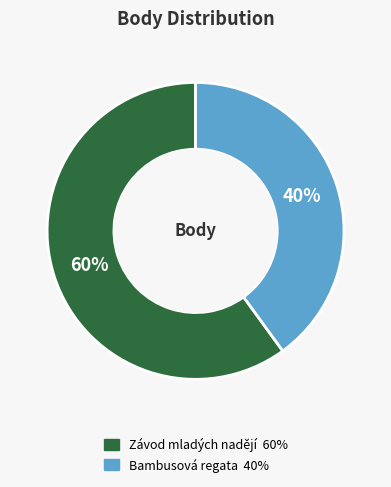

To the nearest percent, what is the difference between the largest and smallest slice percentages?

20%